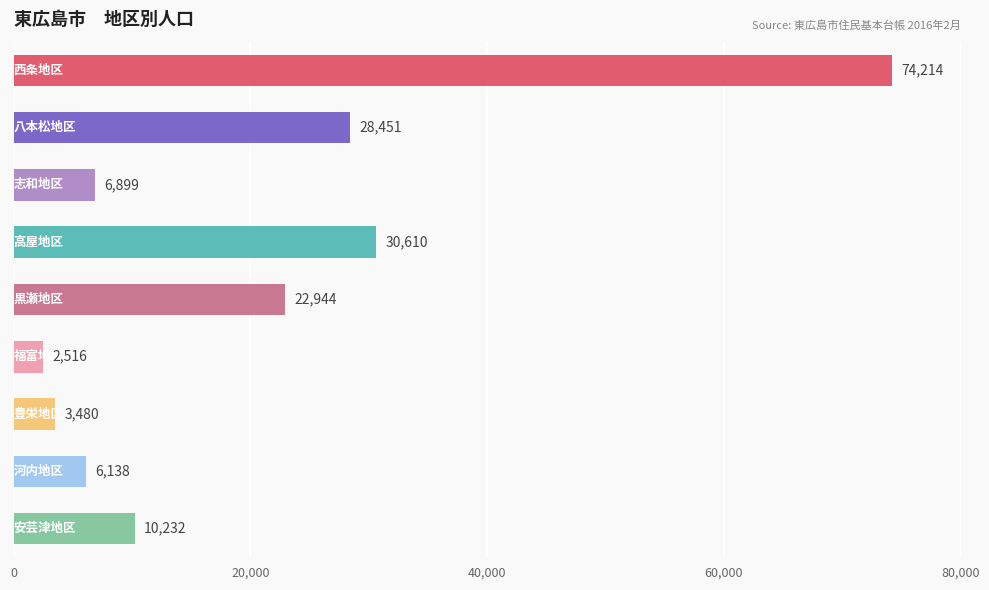

How many data points are less than 10232?

4